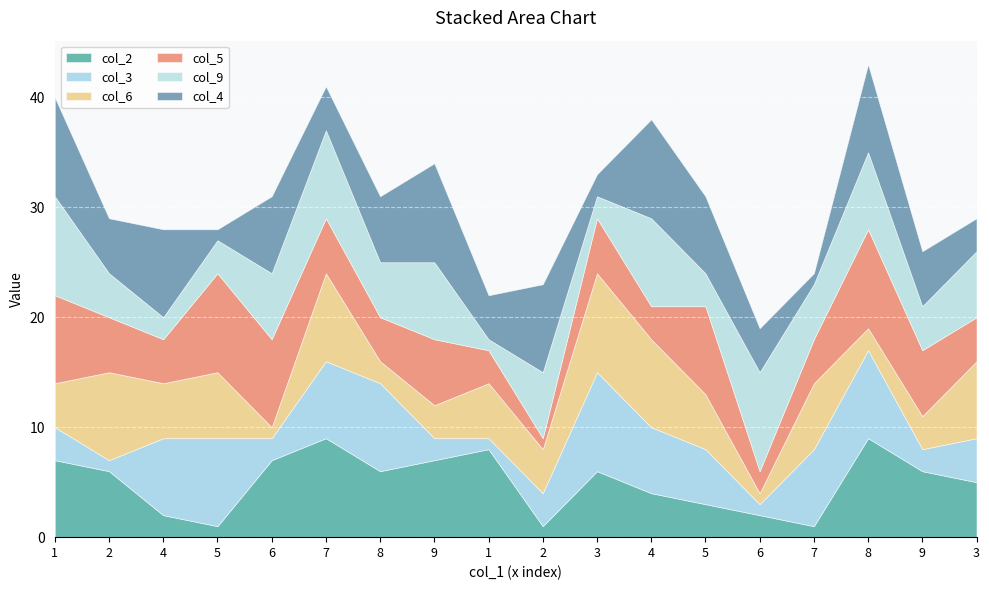

How many lines are shown in the chart?

6